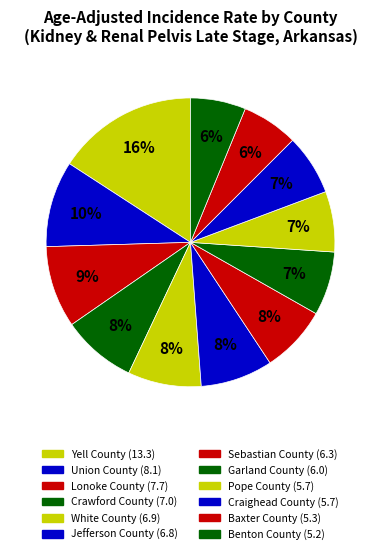

How many segments does this pie chart have?

12